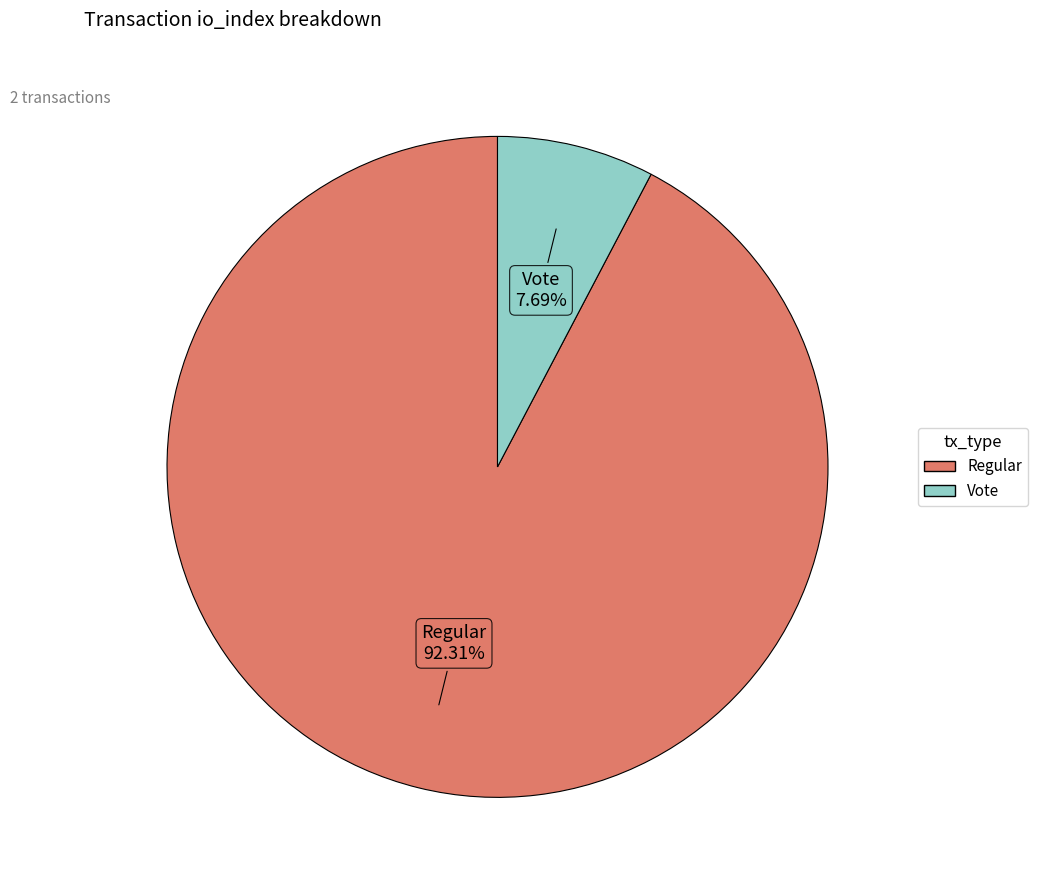

Is there any slice that represents more than half of the pie?

Yes